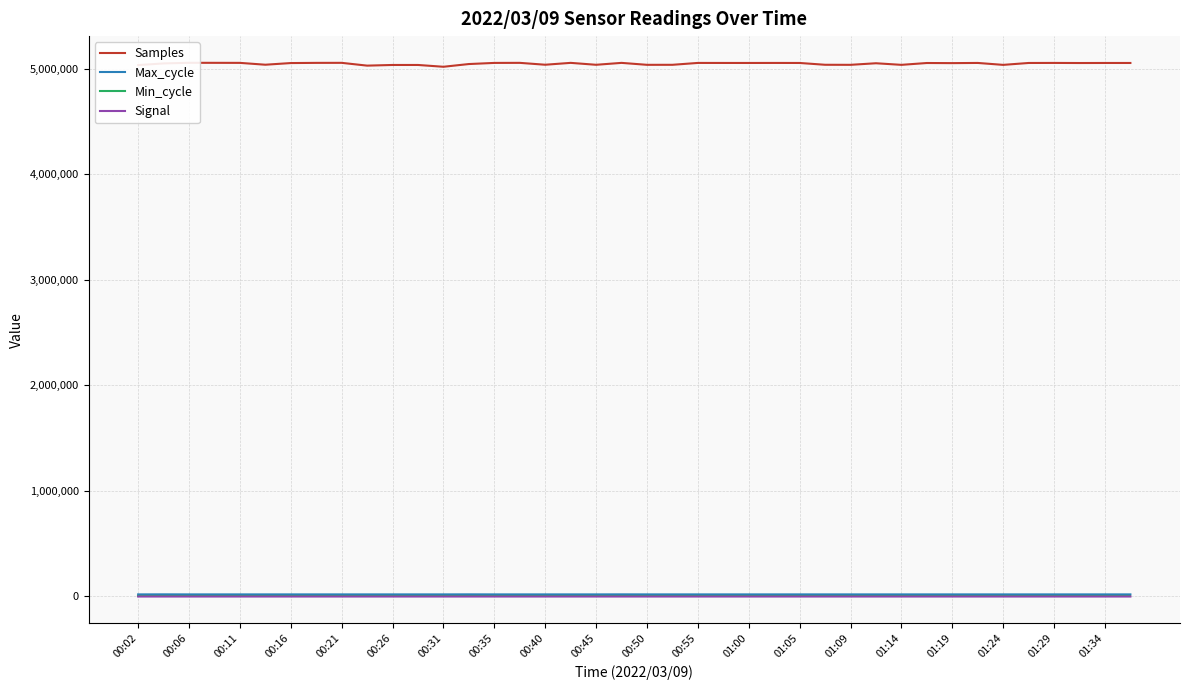

What position from the right is 00:26?

35